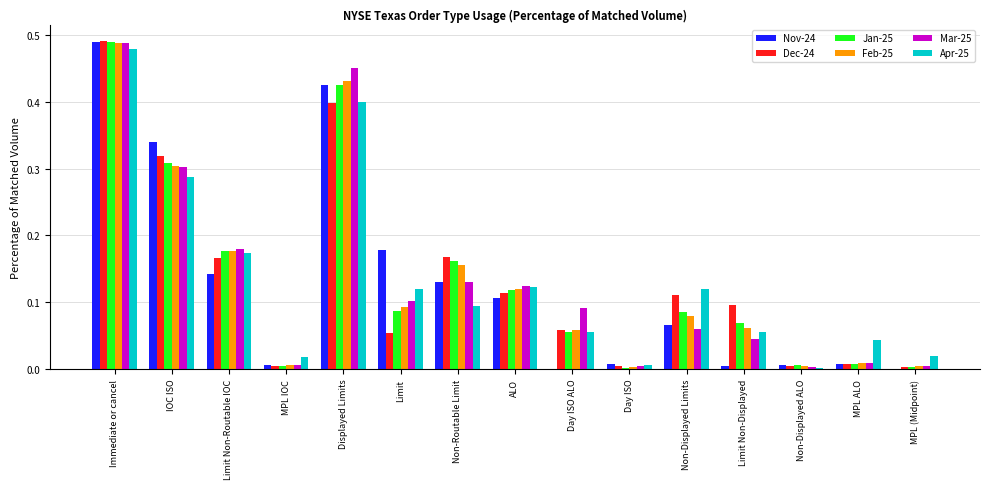

The Jan-25 series shows 0.2 at Limit. True or false?

False